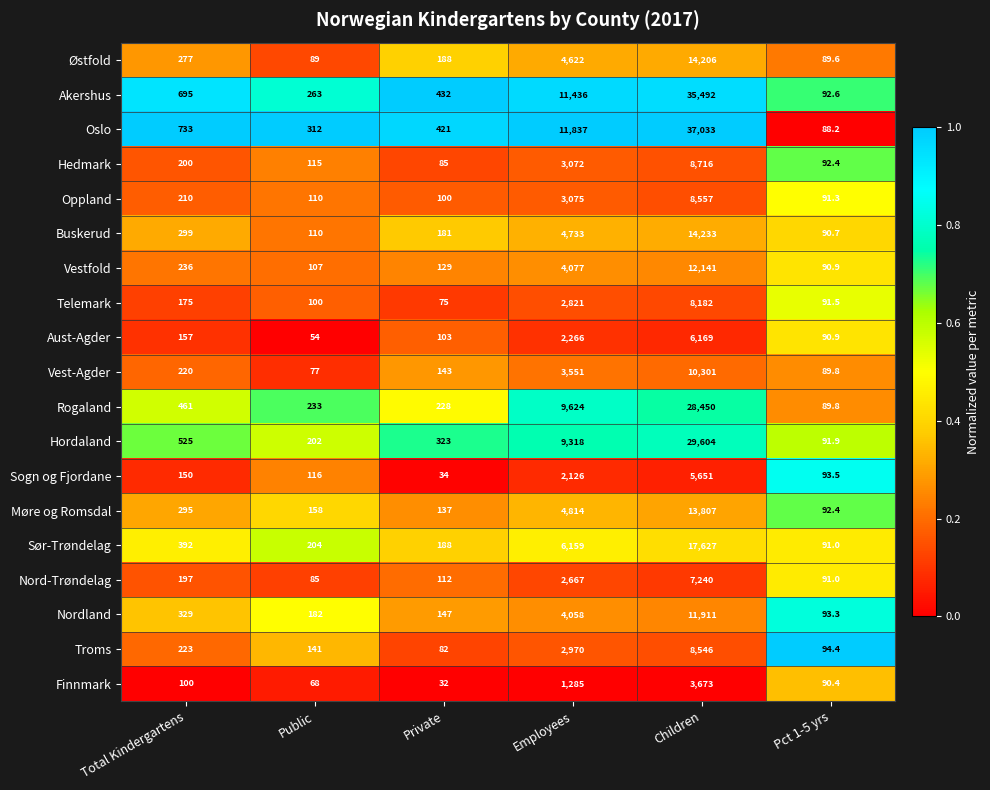

What is the spread (max minus min) of values at Total Kindergartens?

633.0